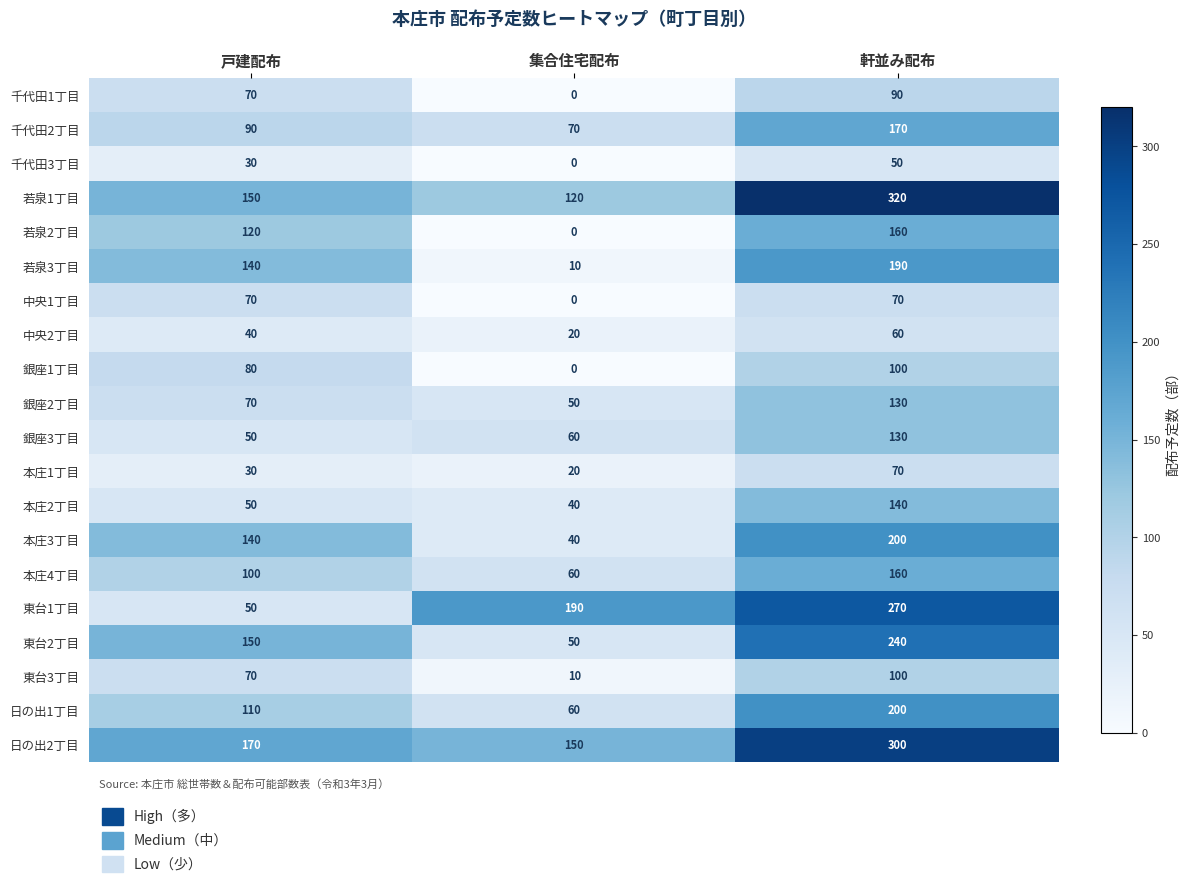

Which label corresponds to the smallest value in the chart?

集合住宅配布